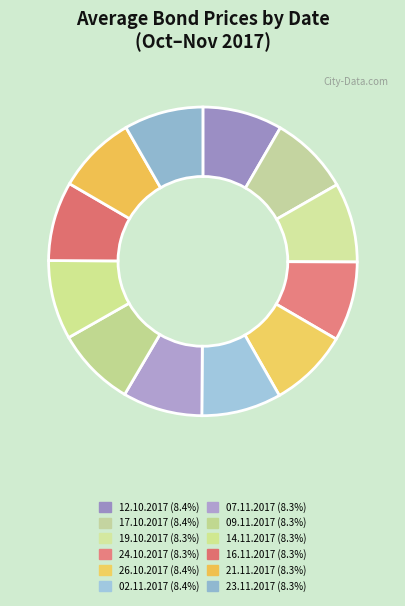

Count the number of slices in the pie.

12